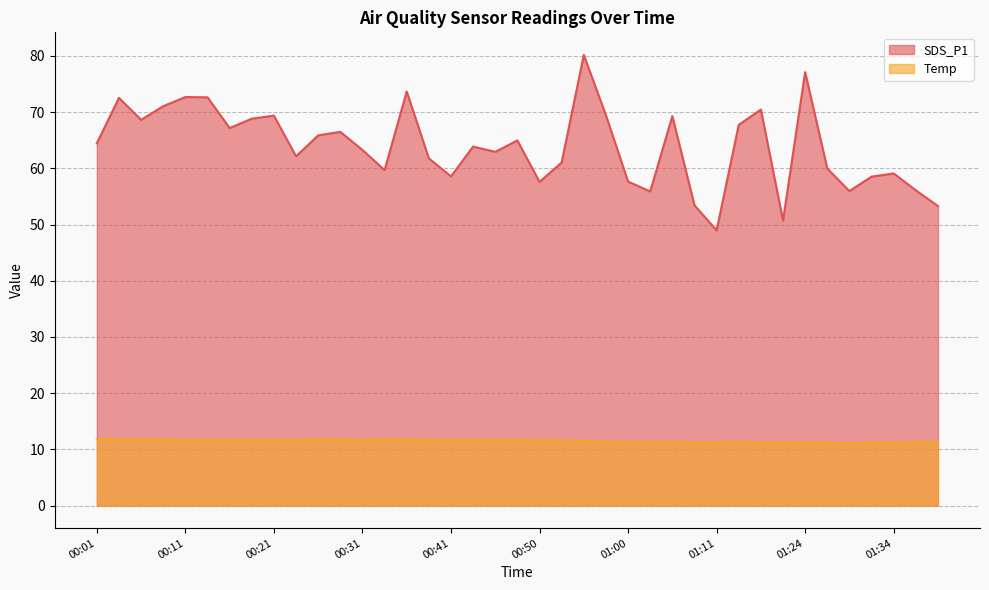

At which category does SDS_P1 reach its first local peak?

00:04